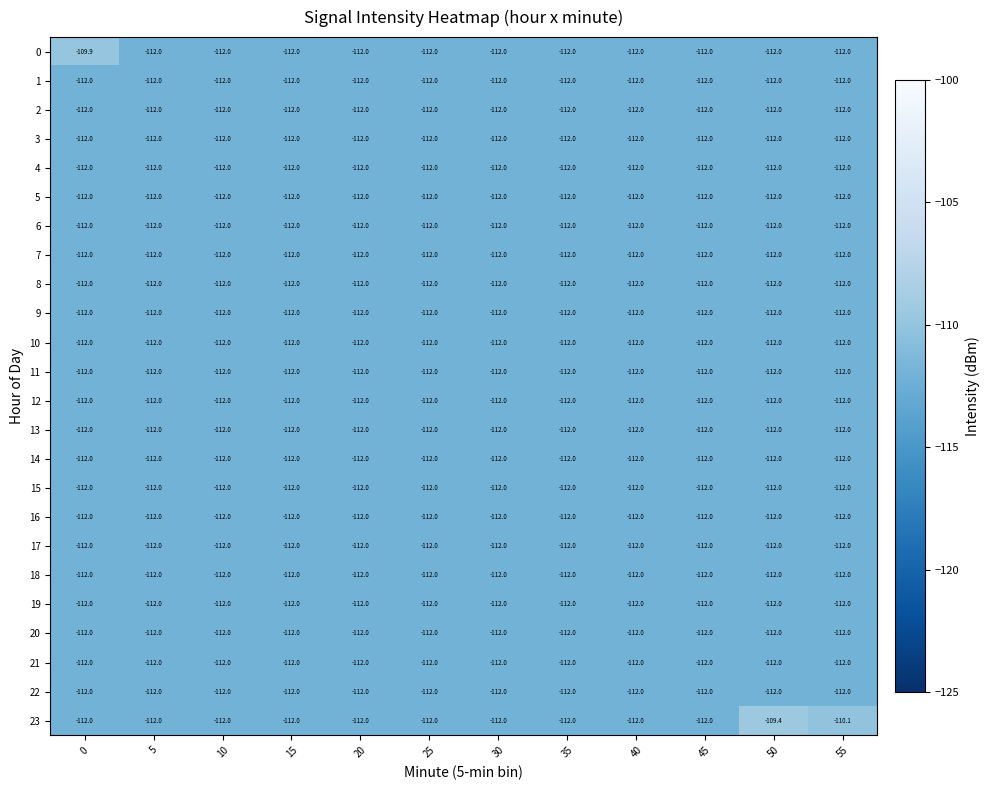

What is the maximum value shown in the chart?

-109.4